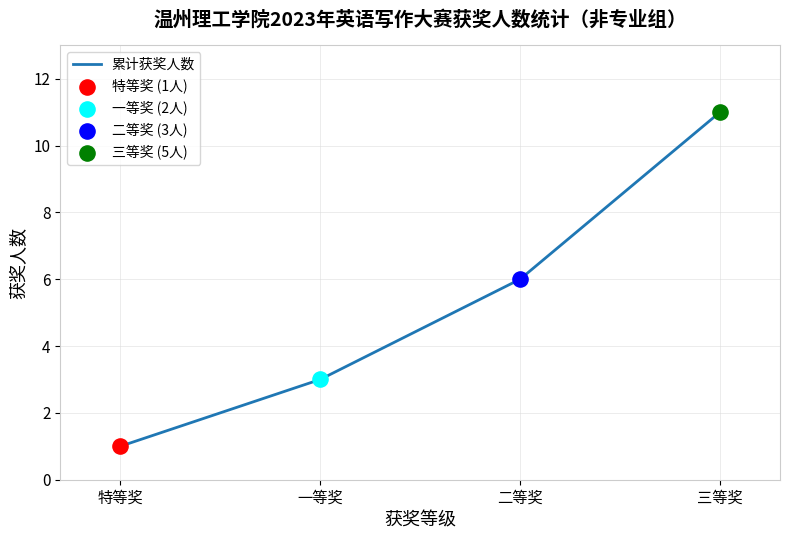

Approximately how many times larger is the value at 二等奖 compared to 一等奖?

2.0